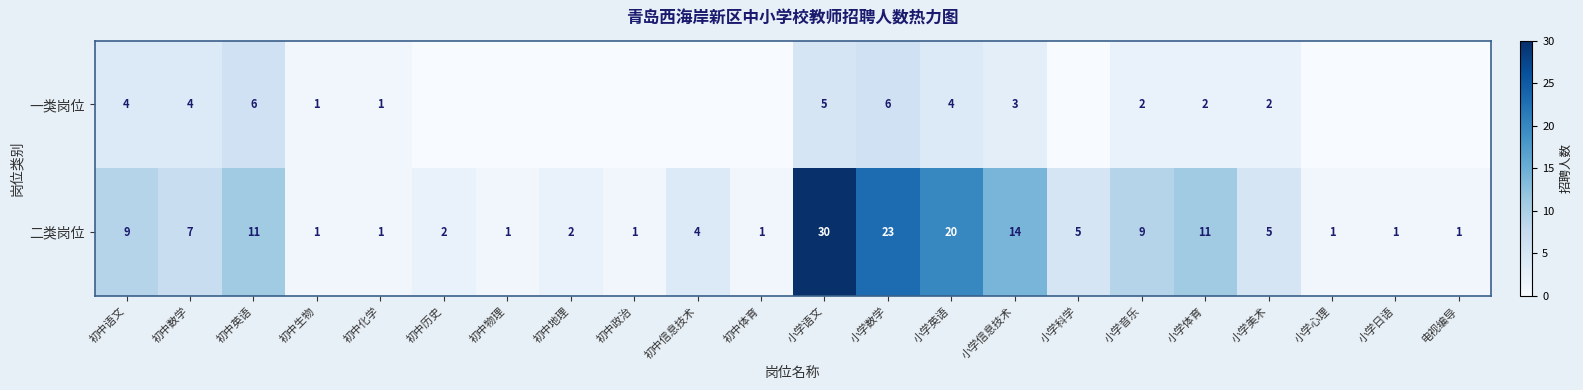

What is the average value of the 二类岗位 series?

7